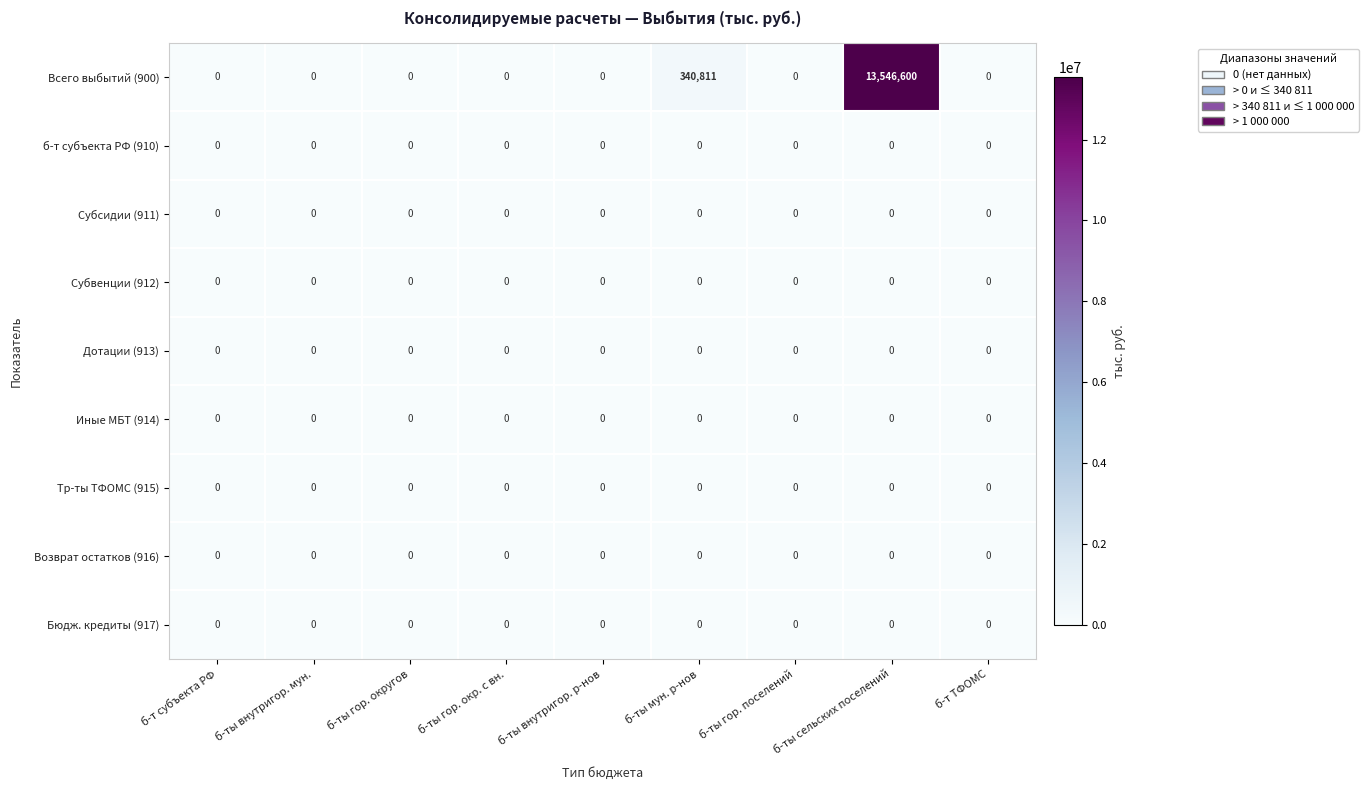

Which series has the largest range (max minus min)?

Всего выбытий (900)